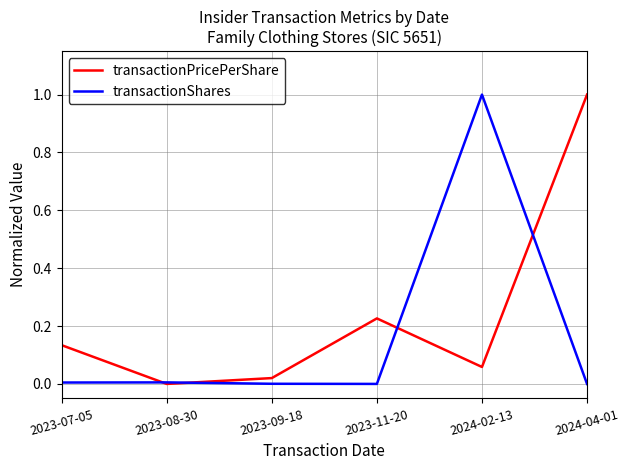

Rank the series at 2023-07-05 from highest to lowest value.

transactionPricePerShare, transactionShares